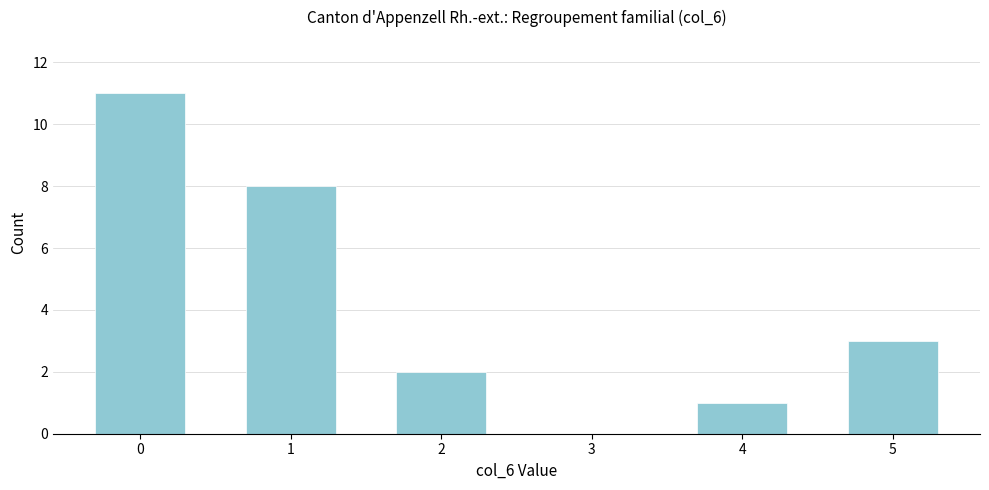

Reading left to right, transcribe all the data shown in this chart.

0=11	1=8	2=2	3=0	4=1	5=3